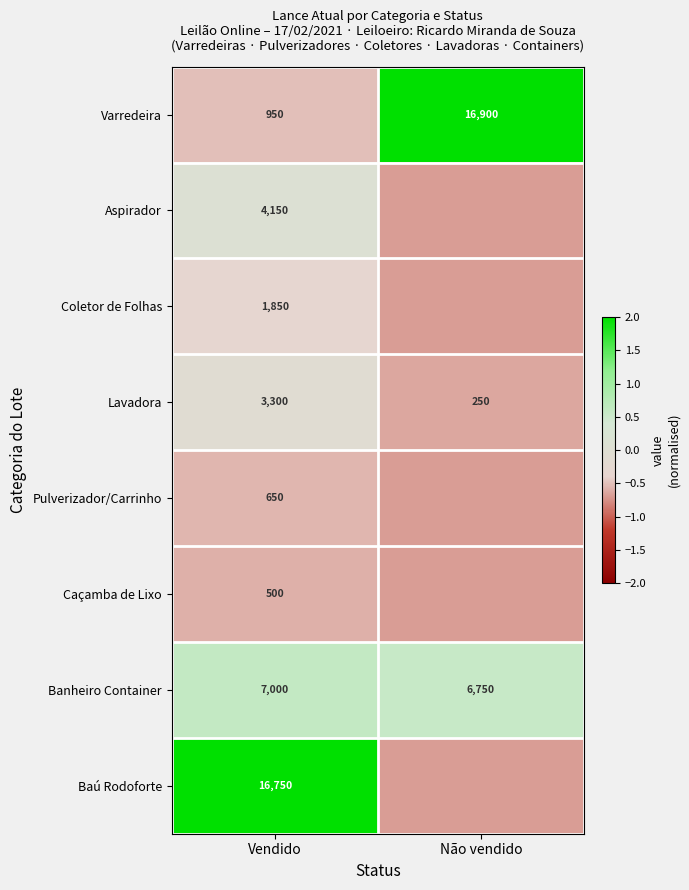

Rank the categories by Banheiro Container value from highest to lowest.

Vendido, Não vendido